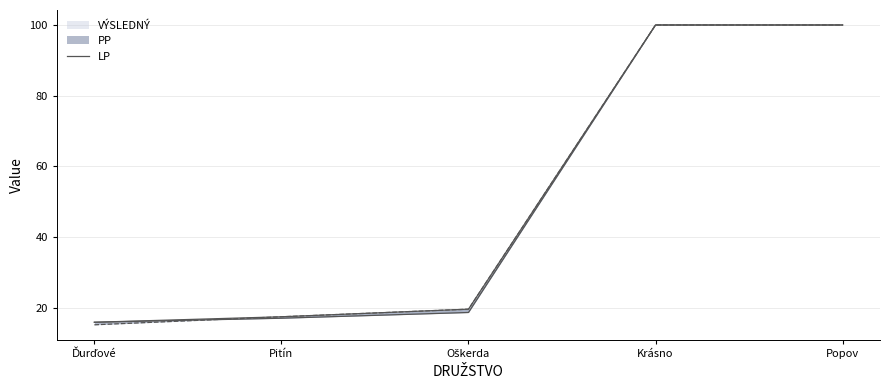

The value at Krásno is 100.0. True or false?

True